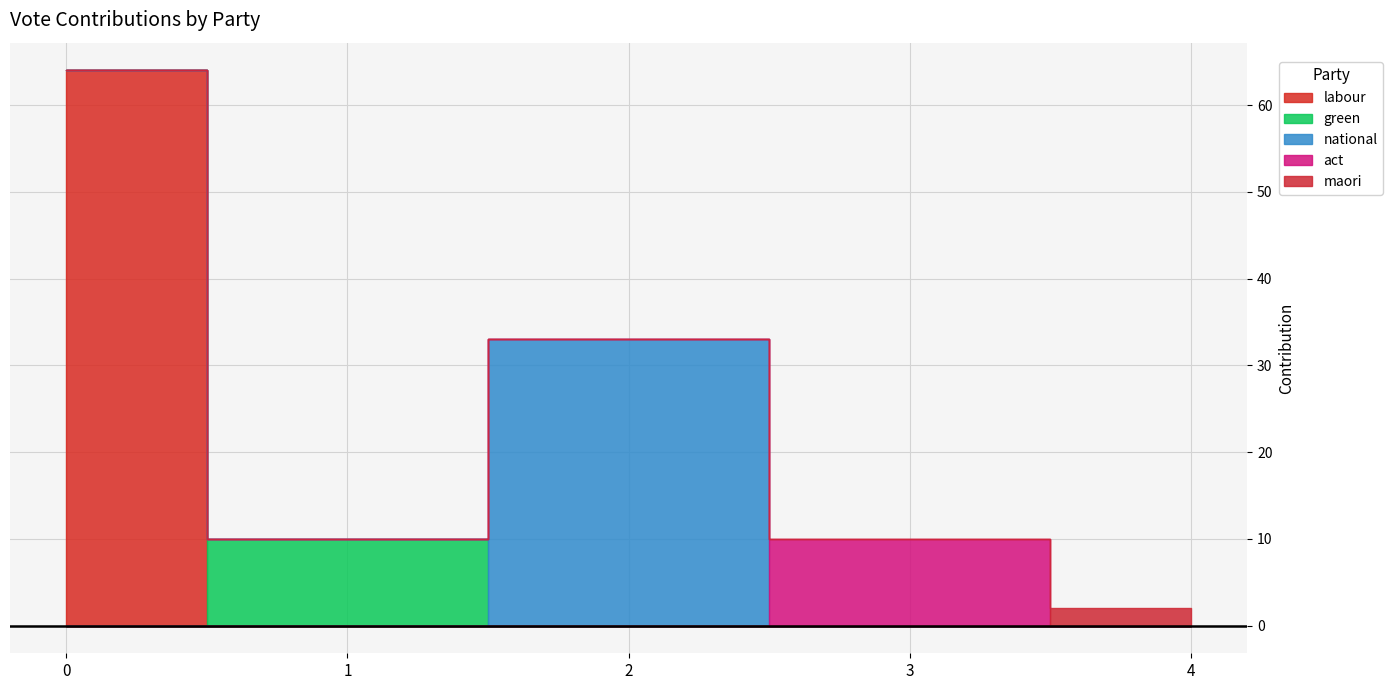

How many times do act and national cross each other?

1